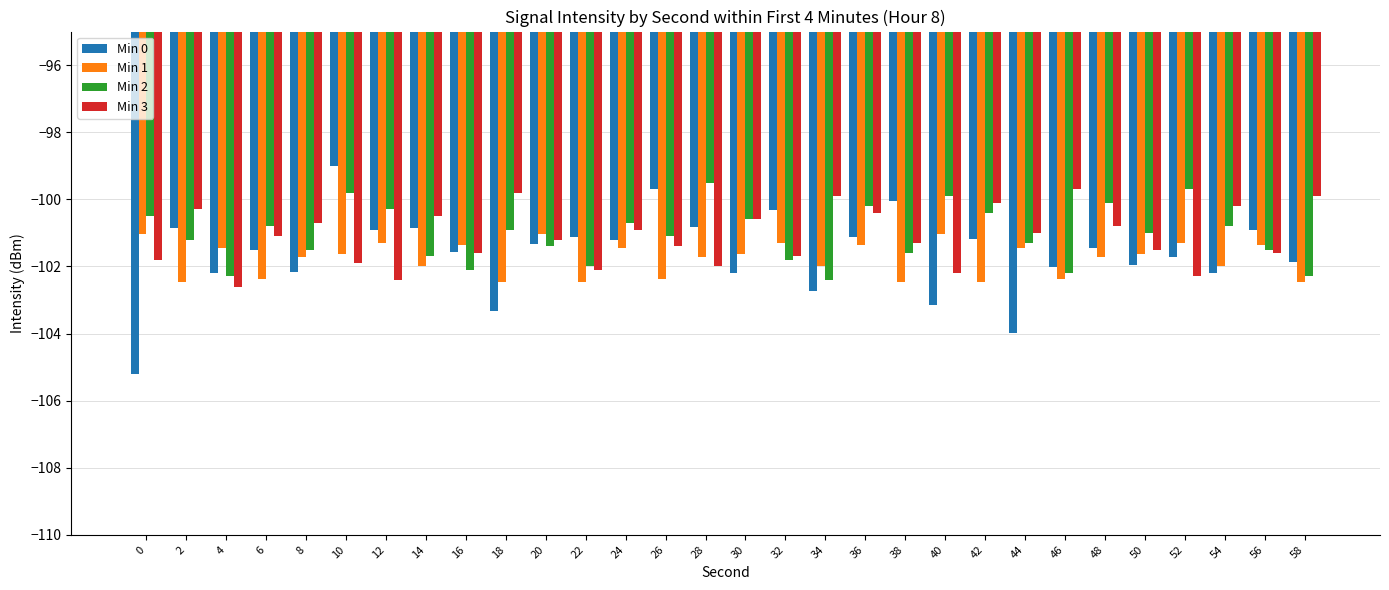

What is the sum of all Min 3 values?

-3033.5